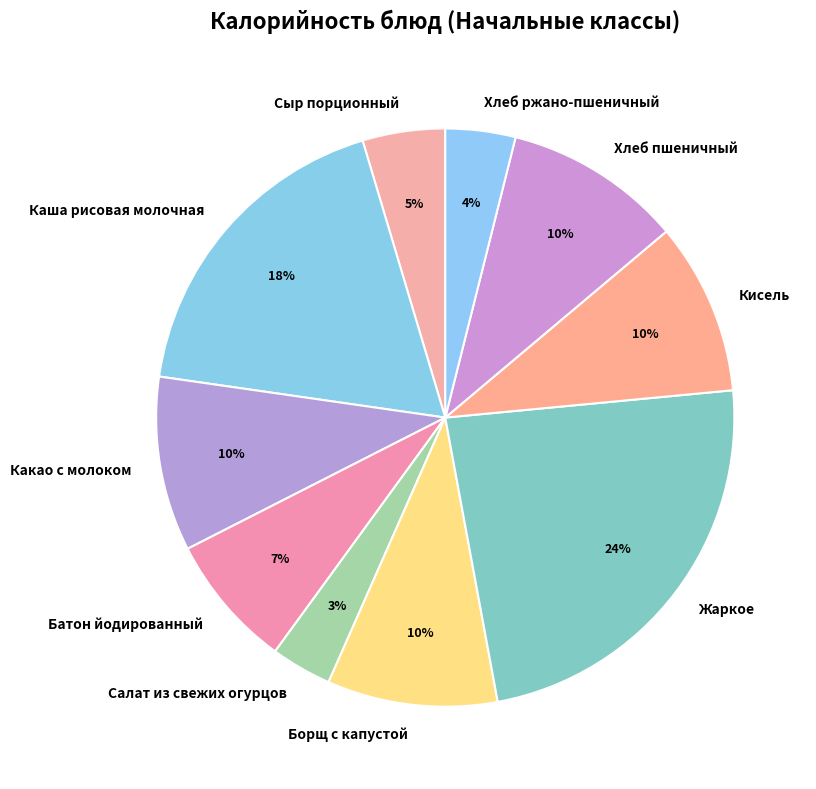

Between Каша рисовая молочная and Батон йодированный, which is larger?

Каша рисовая молочная